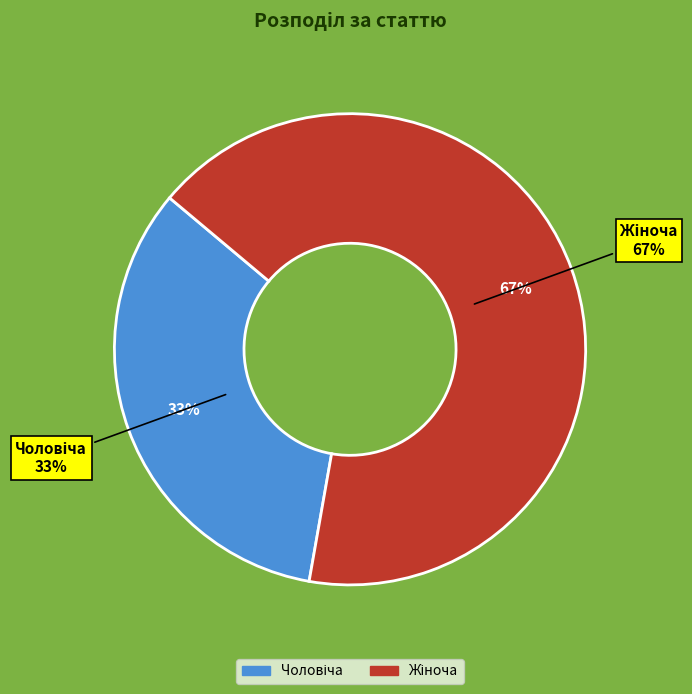

What percentage is the Чоловіча slice, to the nearest percent?

33%